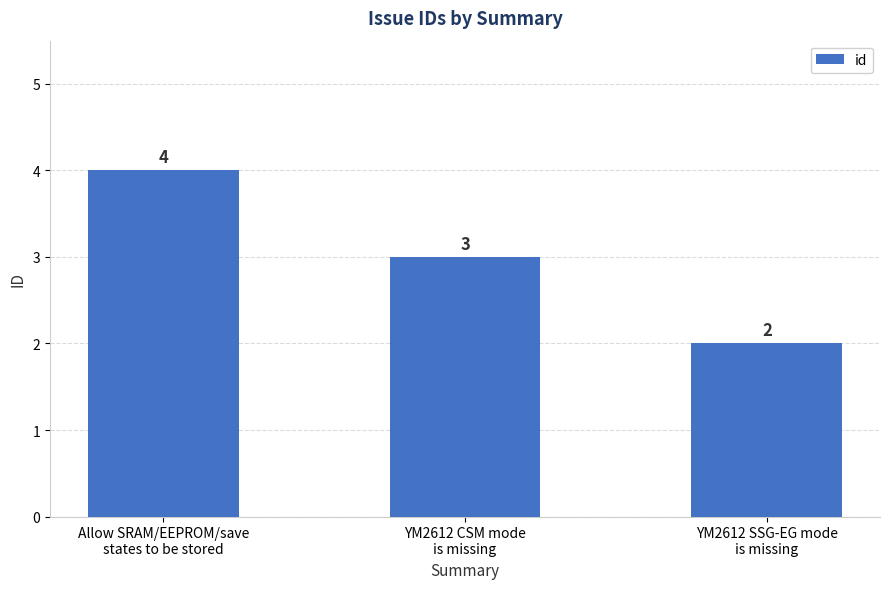

Reading left to right, extract all data points from this chart.

Allow SRAM/EEPROM/save
states to be stored=4	YM2612 CSM mode
is missing=3	YM2612 SSG-EG mode
is missing=2